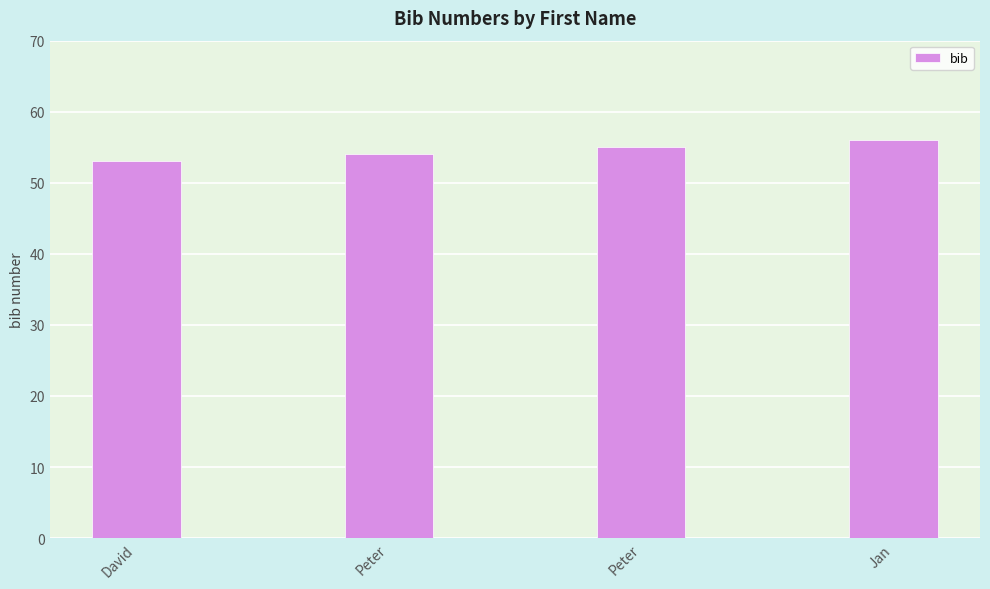

What value does the data have at Jan?

56